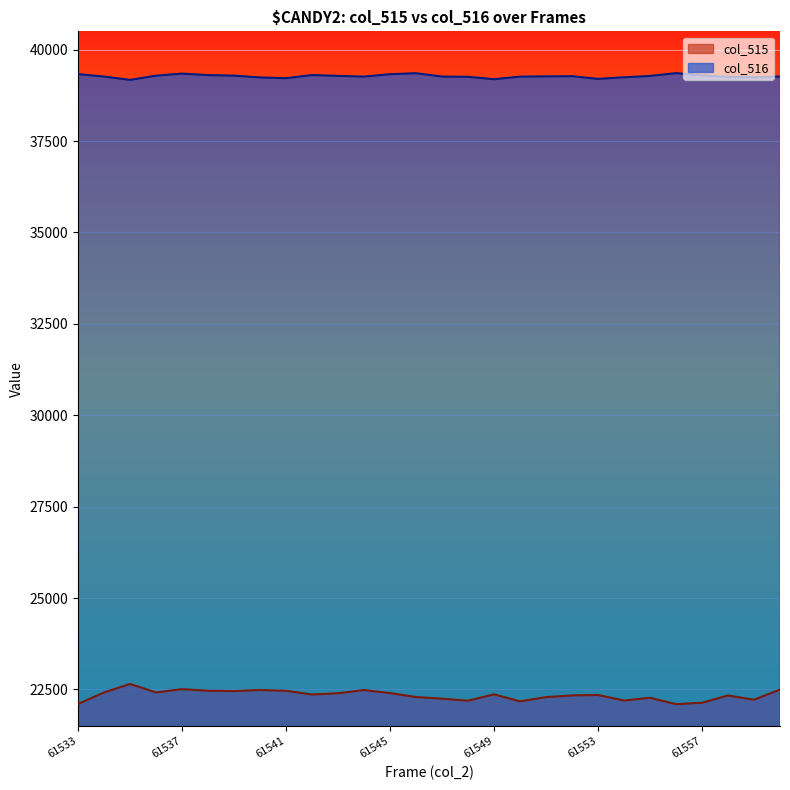

At which label does col_516 reach its minimum?

61535